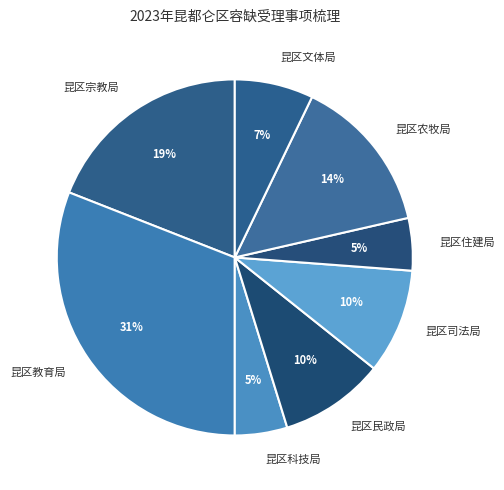

How many segments does this pie chart have?

8